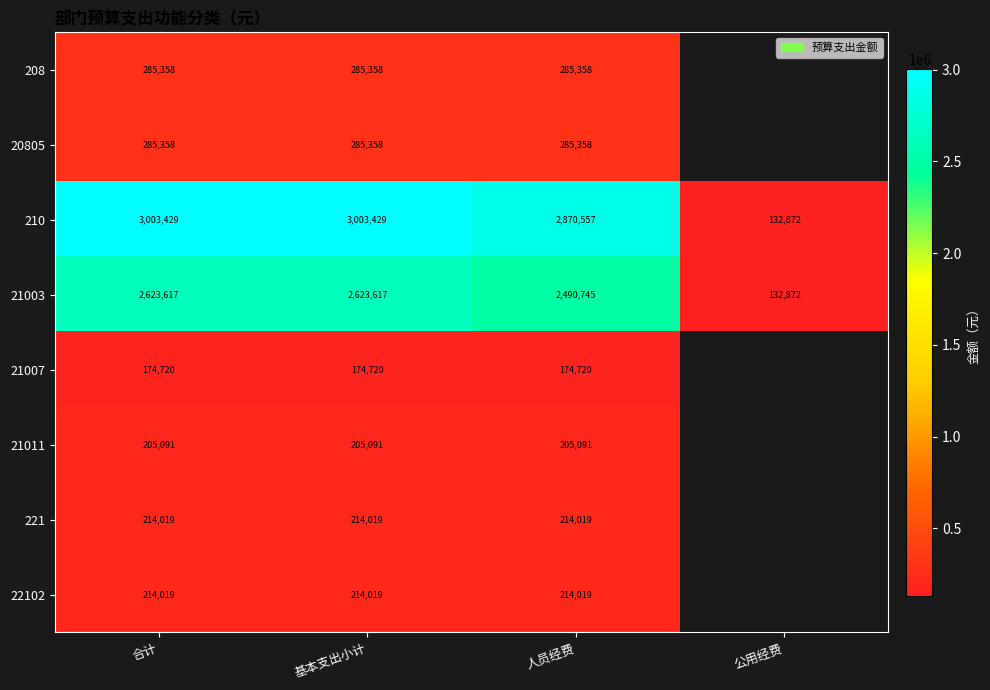

Is the value of 21011 at 基本支出小计 greater than the value of 210 at 人员经费?

No